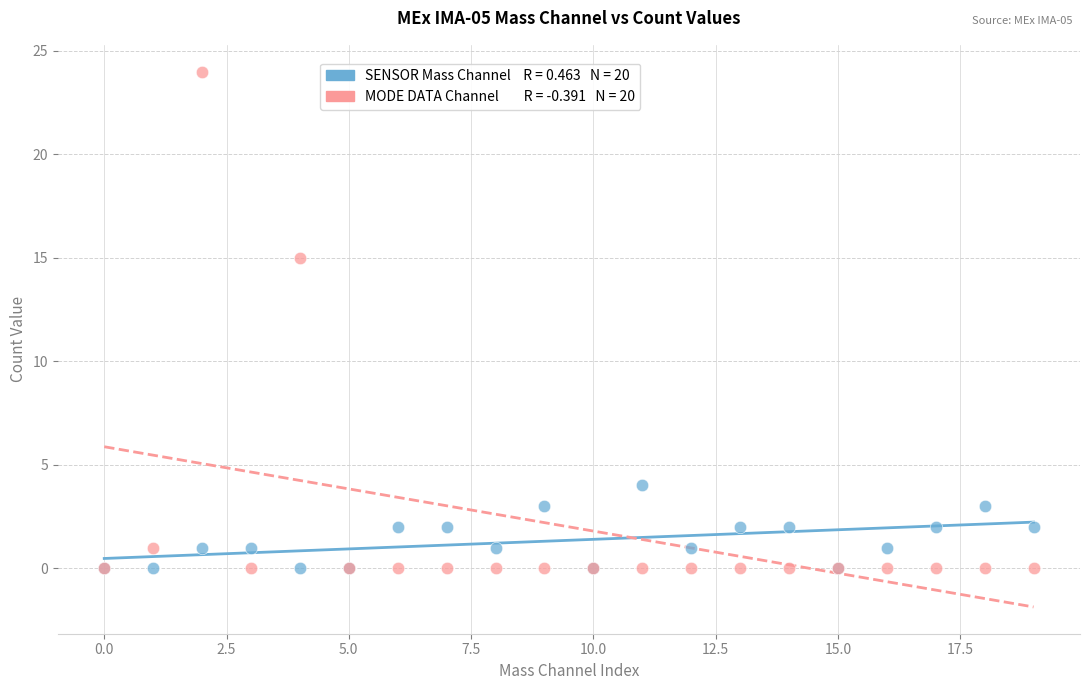

Across all series, what Y value is closest to 12?

15